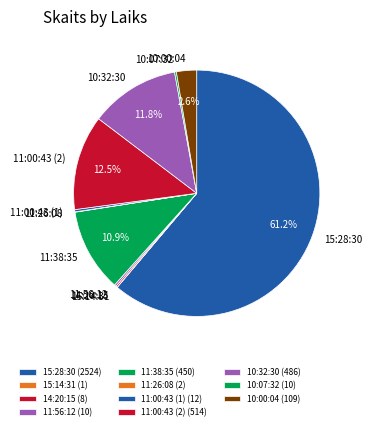

What is the total percentage of 11:38:35 and 10:32:30?

22.7%